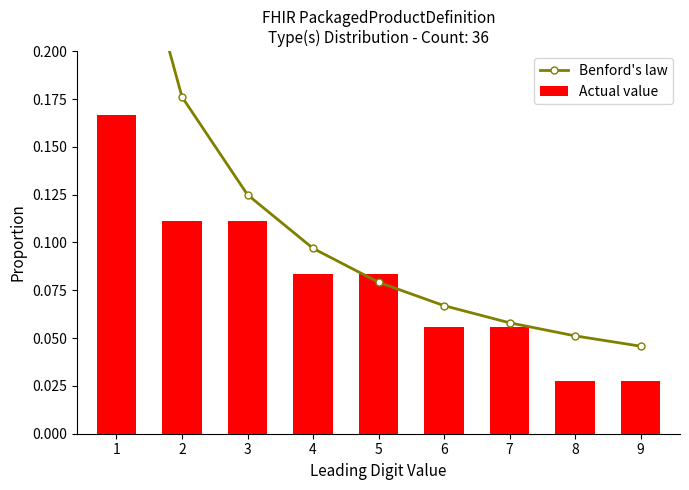

Read the Benford's law value at 2.

0.2